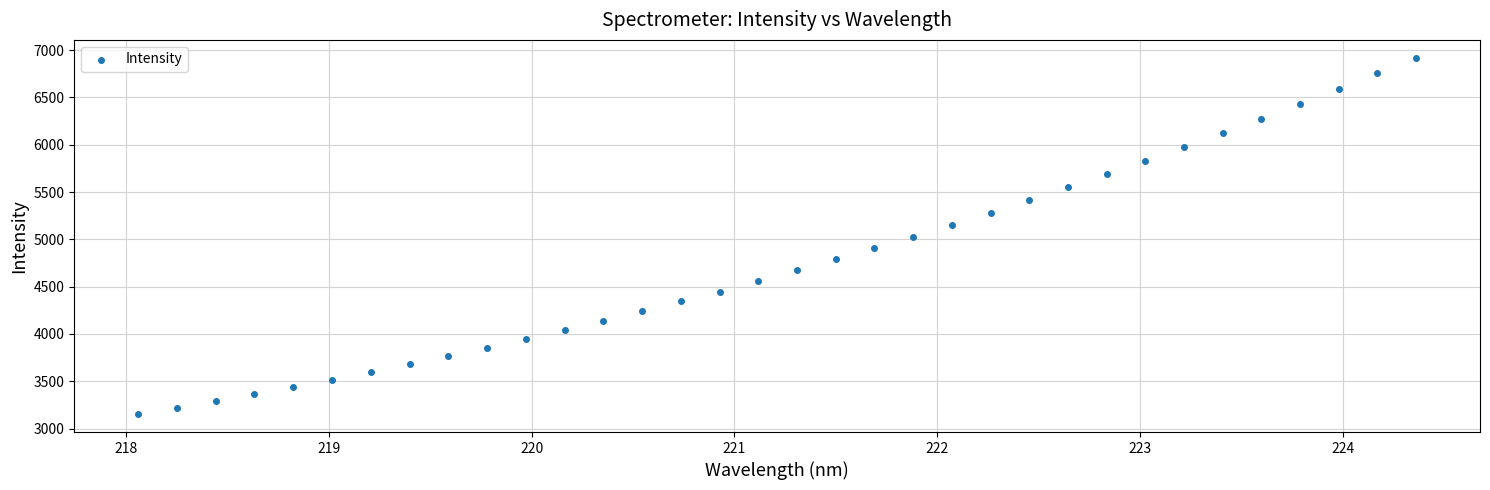

What is the range of Y values (max minus min)?

3768.4